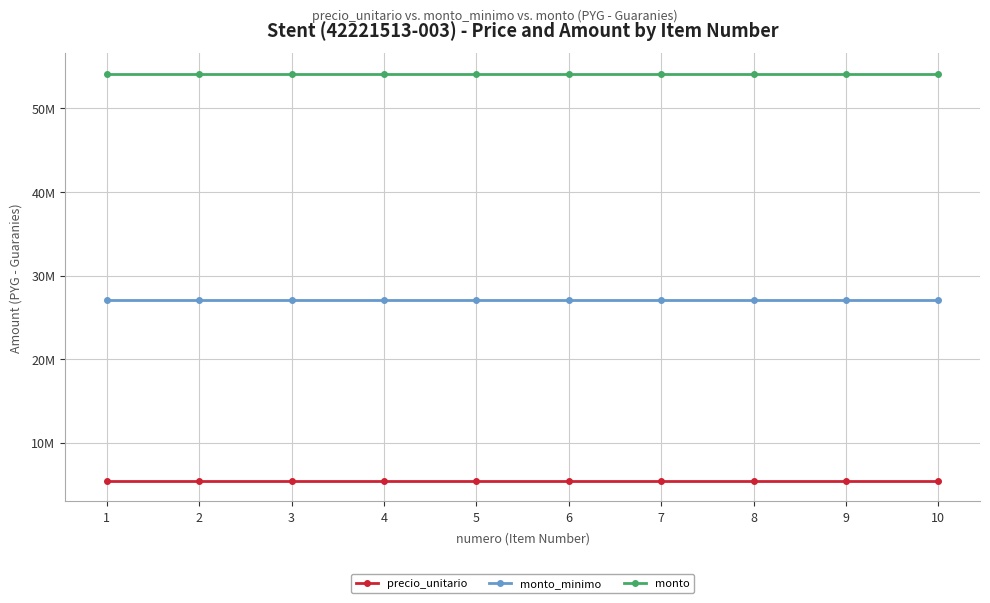

What is the greatest value displayed?

54160000